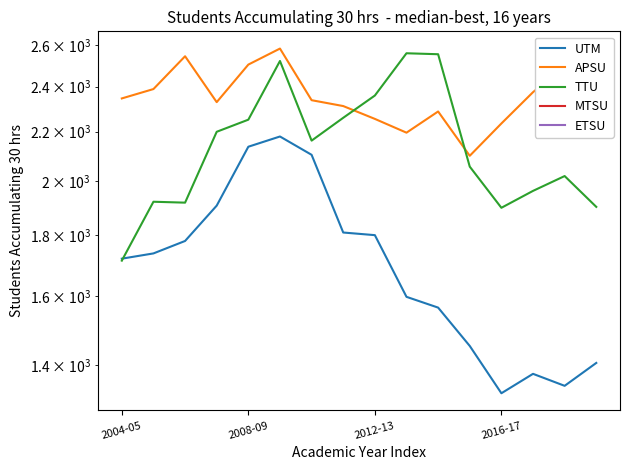

True or false: MTSU and UTM cross at least once.

False